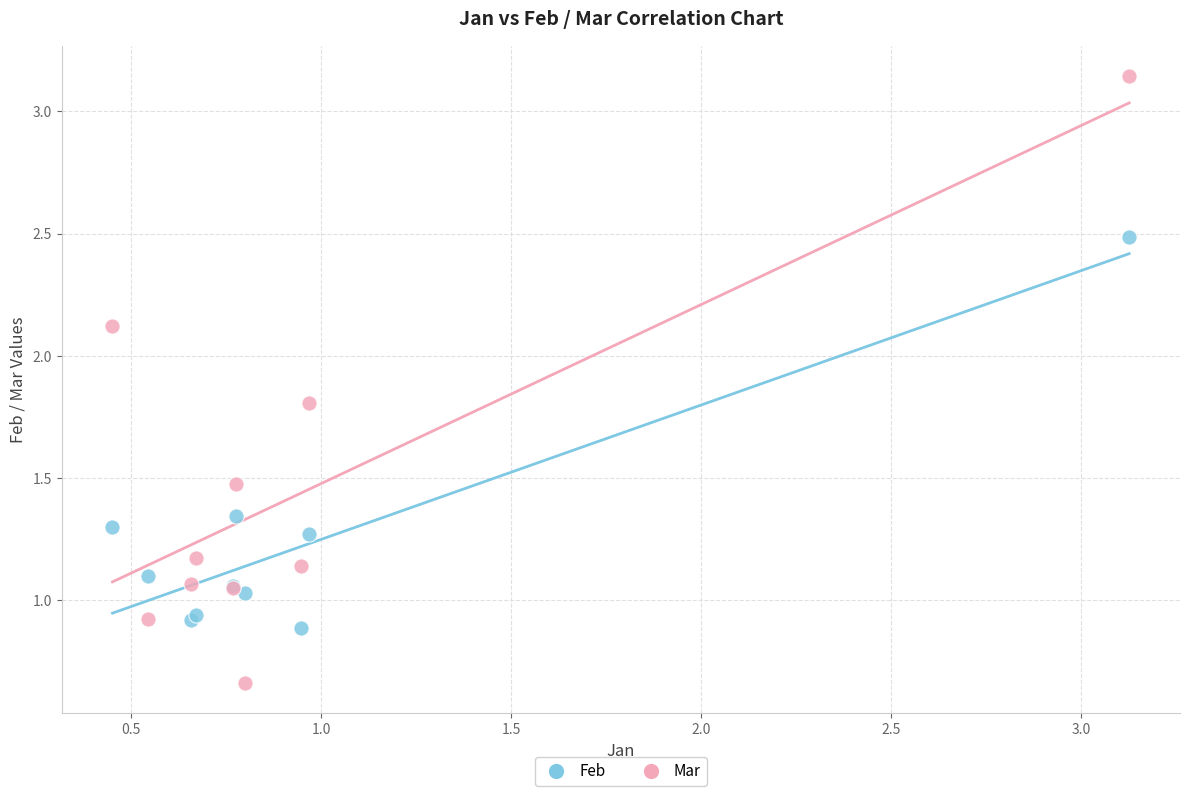

Which series reaches the minimum Y coordinate?

Mar